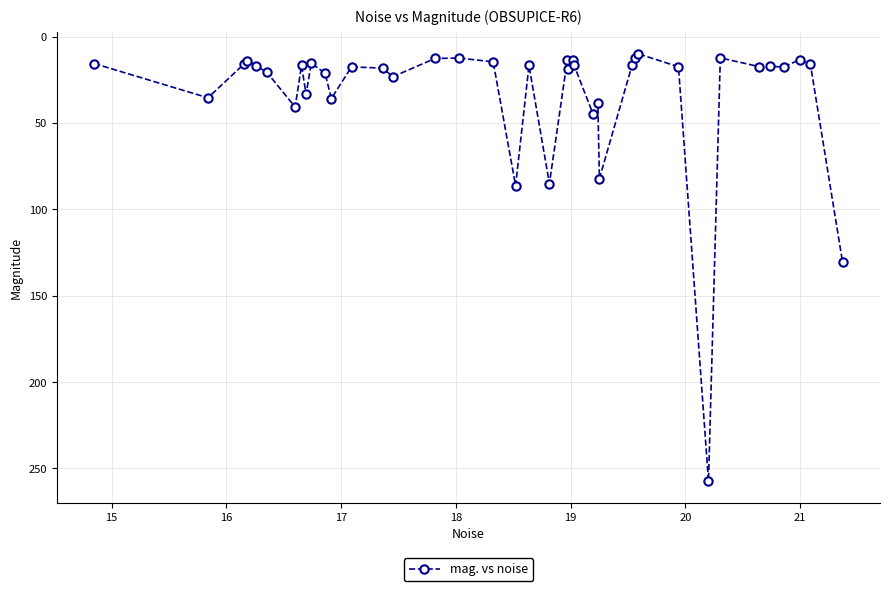

What is the greatest value displayed?

257.4